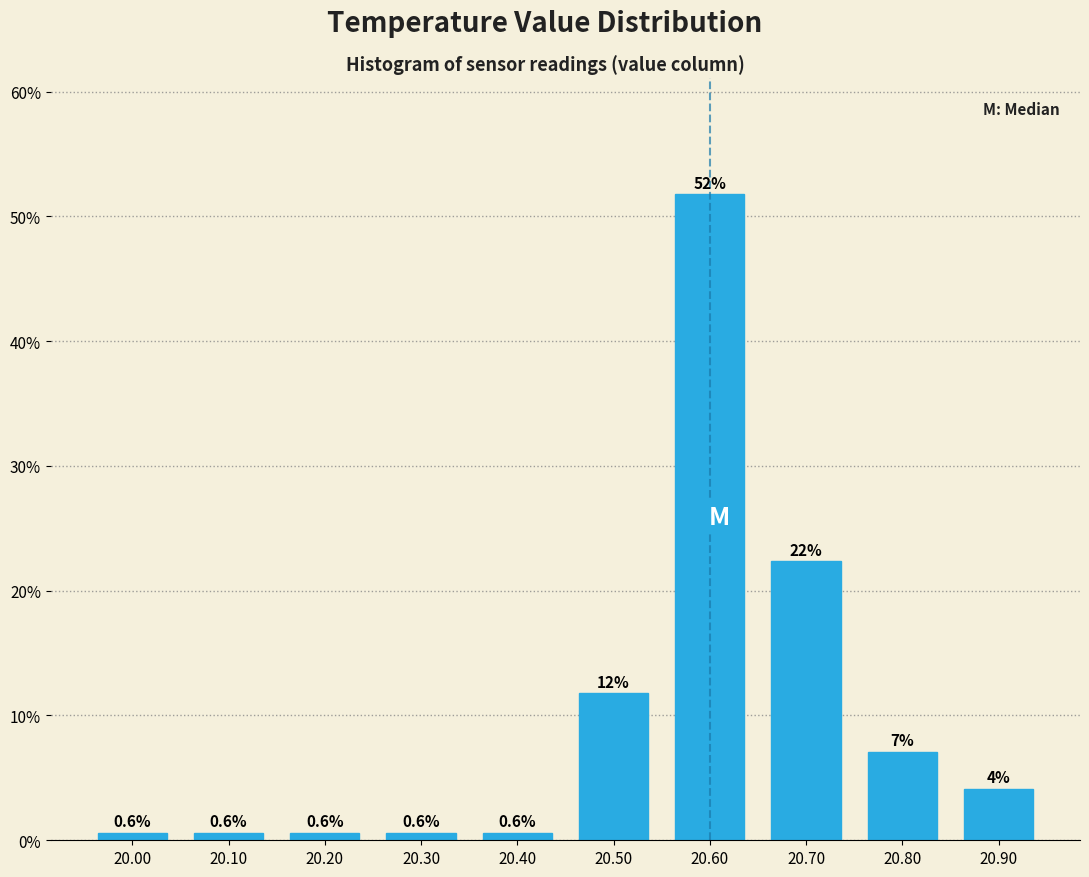

Which range on the x-axis has the tallest bar?

20.55 to 20.65